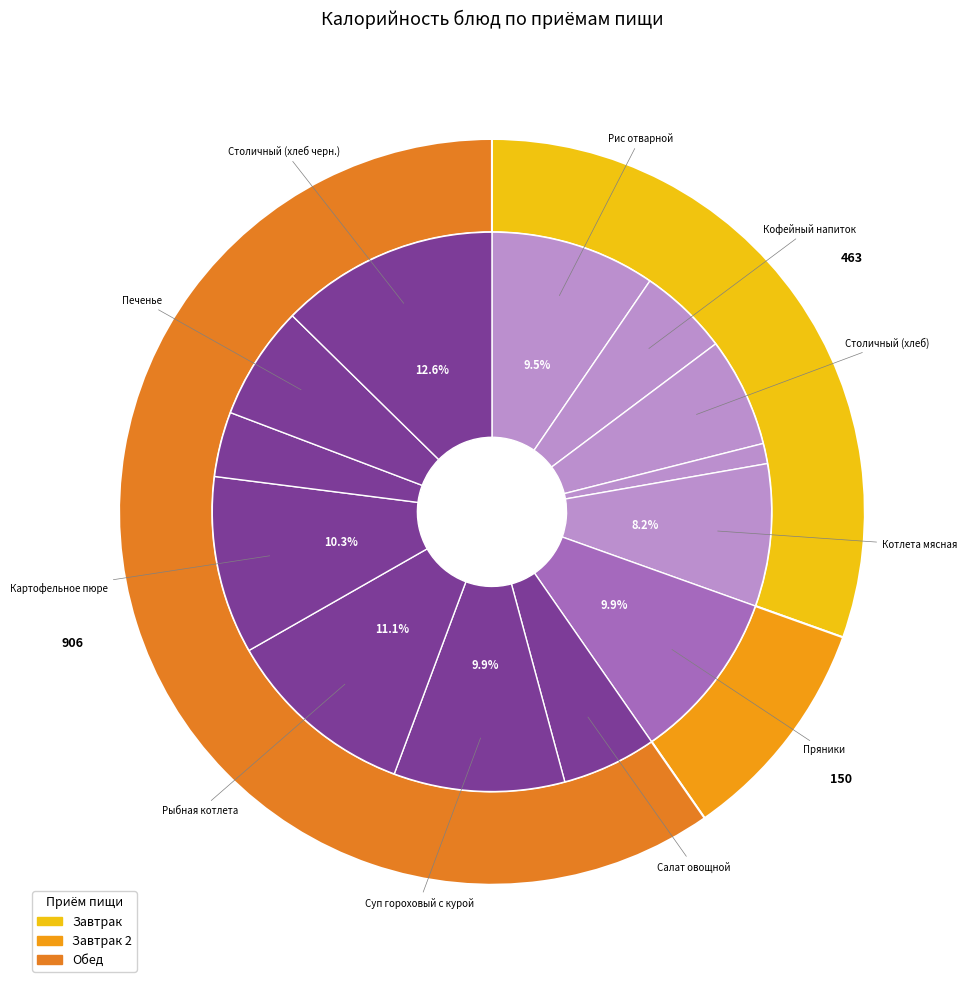

How many segments does this pie chart have?

13